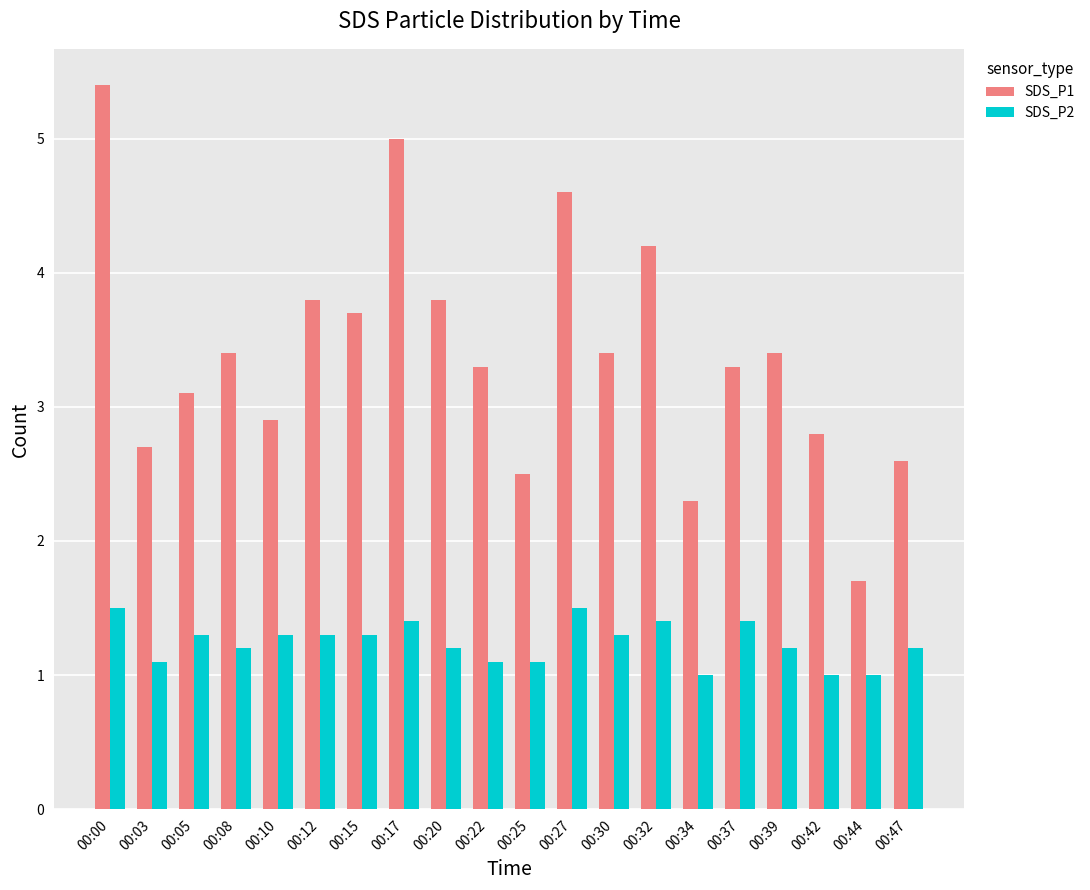

At which label does SDS_P1 first exceed 3?

00:00